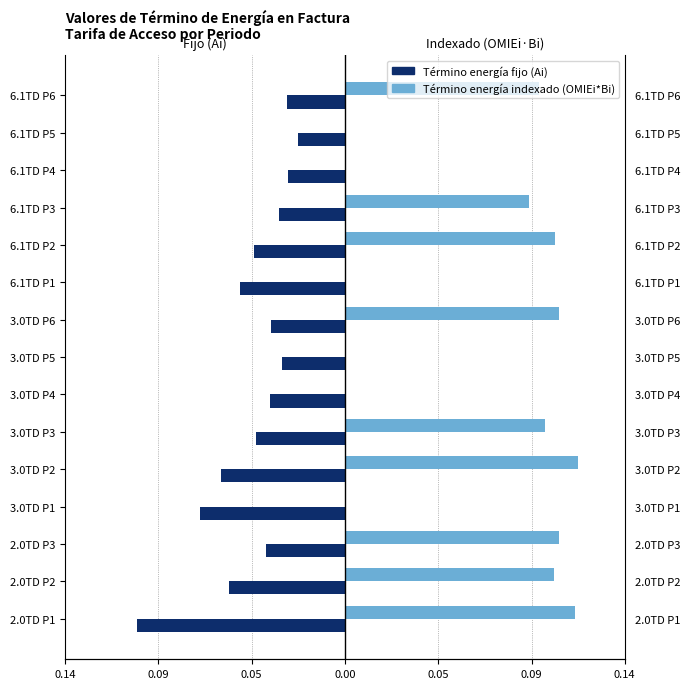

Is the value of Término energía fijo (Ai) at 3.0TD P3 greater than the value of Término energía indexado (OMIEi*Bi) at 3.0TD P1?

No